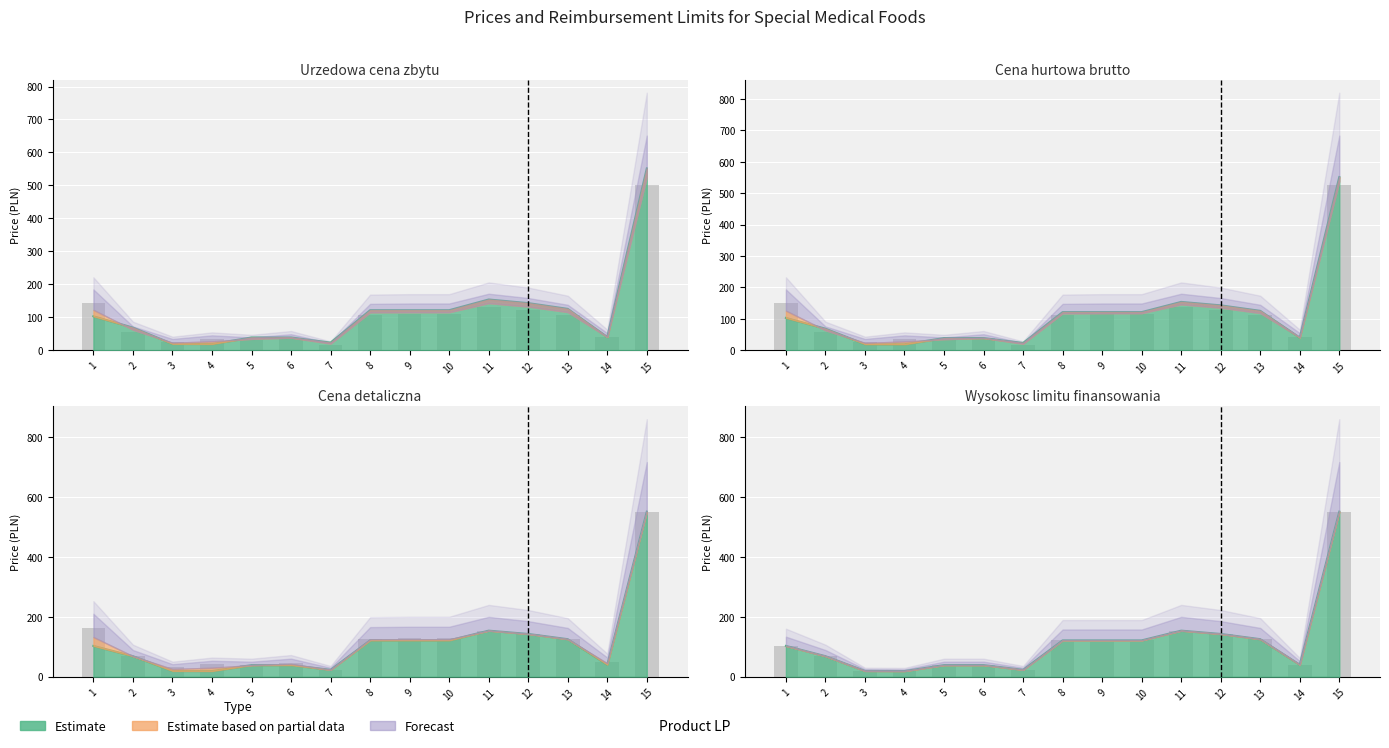

Rank the categories by value from lowest to highest.

4, 3, 7, 5, 6, 14, 2, 1, 8, 9, 10, 13, 12, 11, 15